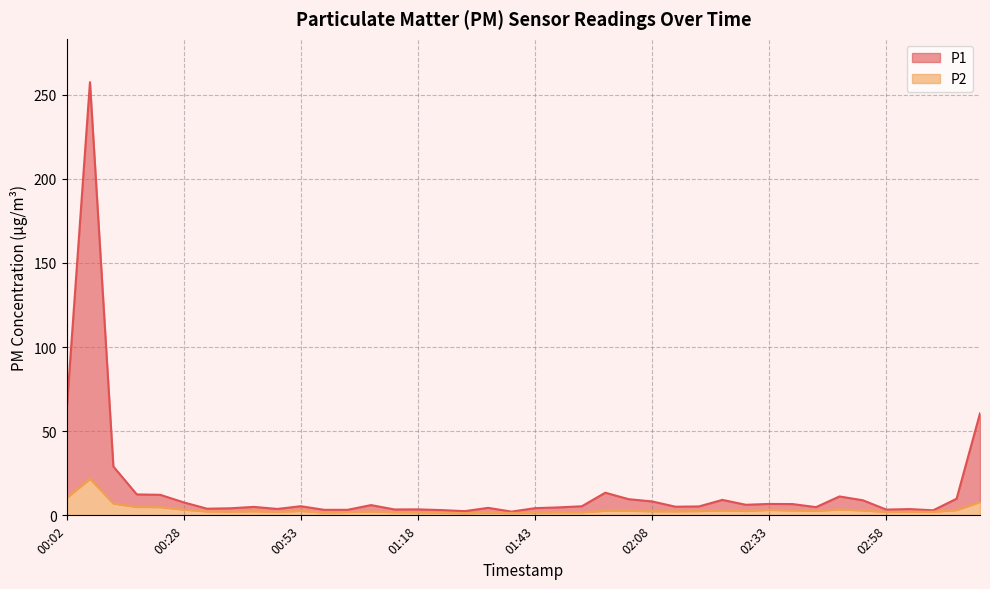

Which series changed the most between 00:02 and 03:08?

P1